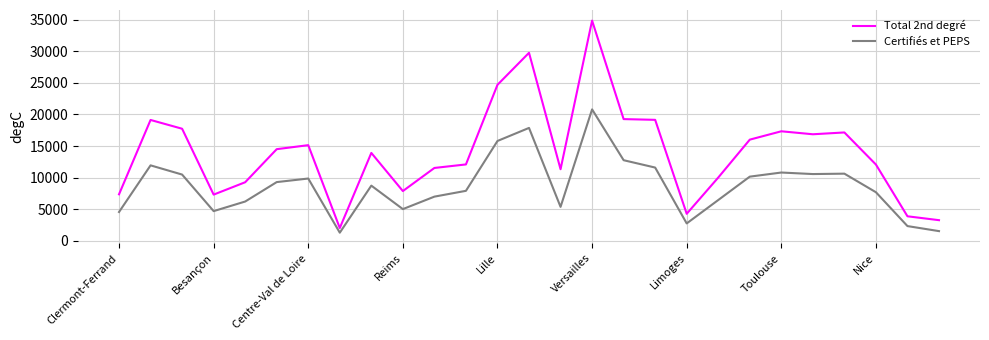

Rank the series by their average value, from highest to lowest.

Total 2nd degré, Certifiés et PEPS